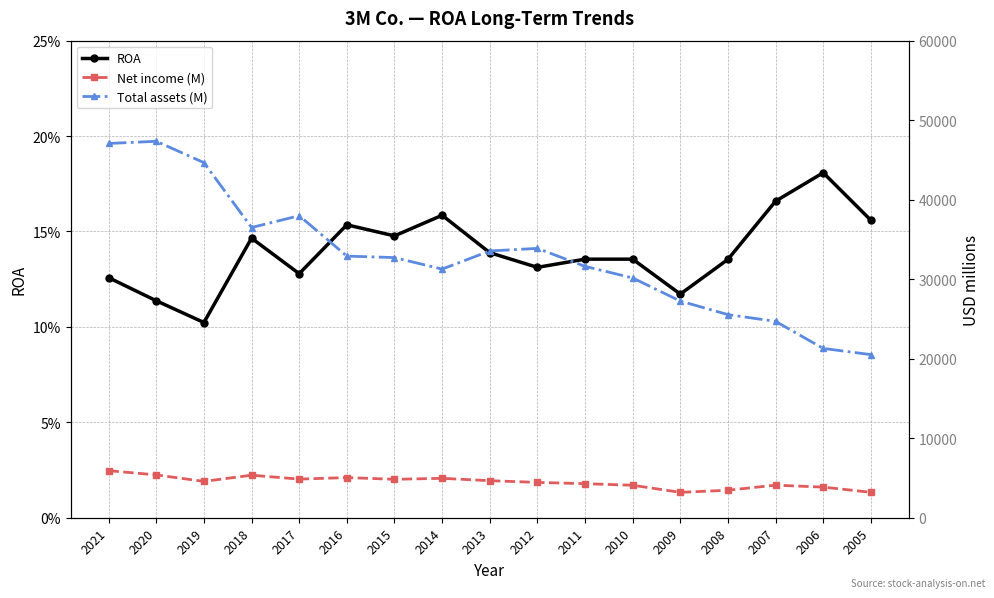

Where is ROA nearest to the value 0?

2019